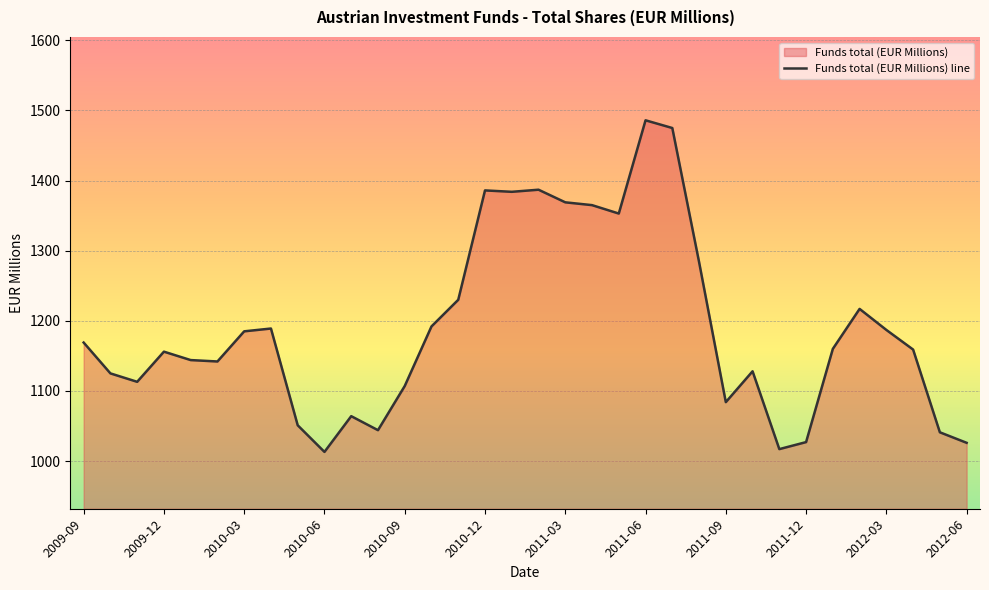

Is it true that the value at 2010-03 is 296?

False